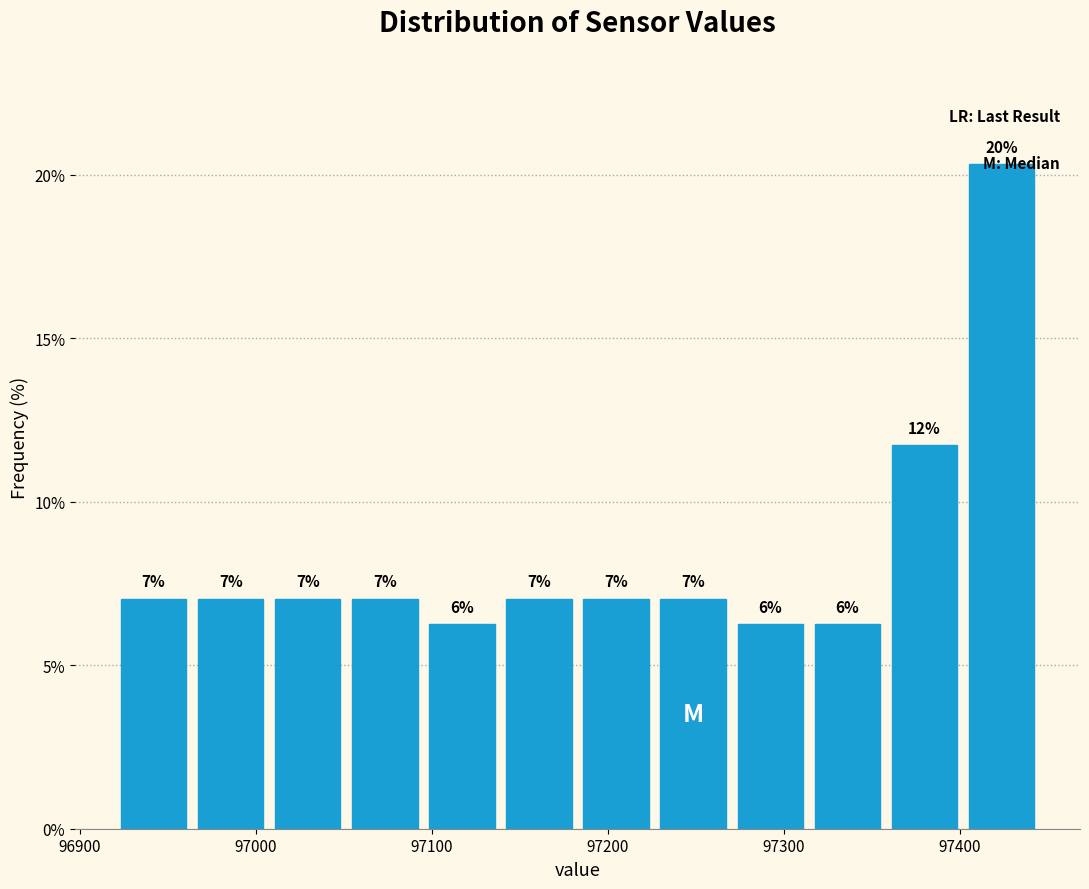

Over which range of the x-axis is the bar tallest?

97400 to 97450